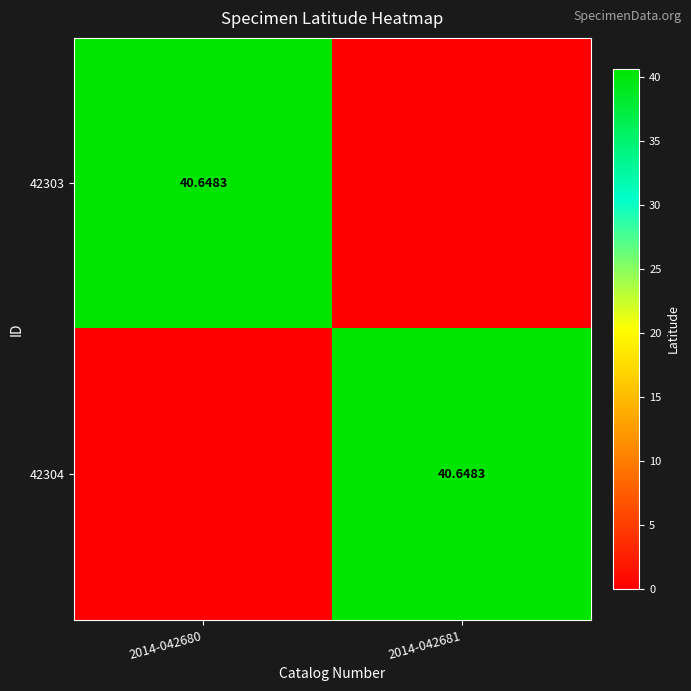

Rank the series at 2014-042681 from highest to lowest value.

42304, 42303